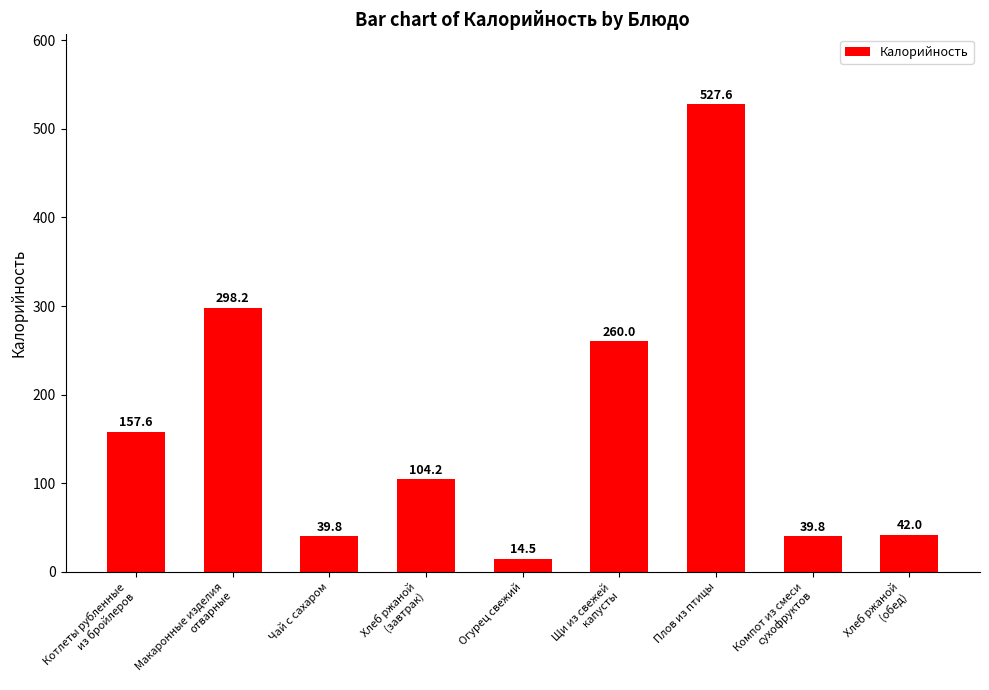

At which label is the value closest to 271?

Щи из свежей
капусты